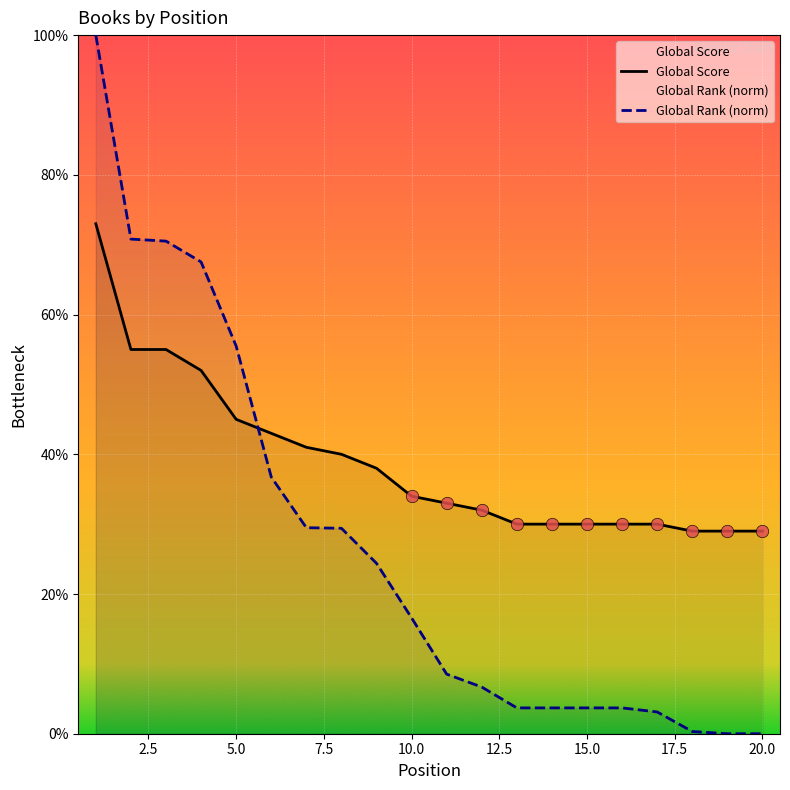

Which series has the widest spread of Y values?

Global Rank (norm)